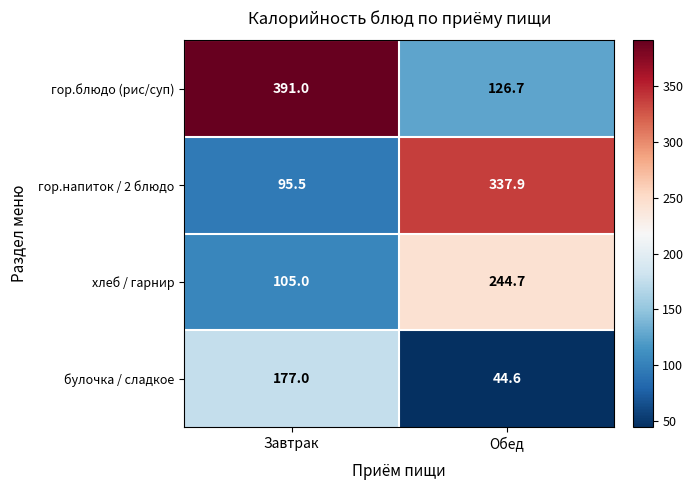

What is the difference between the булочка / сладкое values at Обед and Завтрак?

132.4